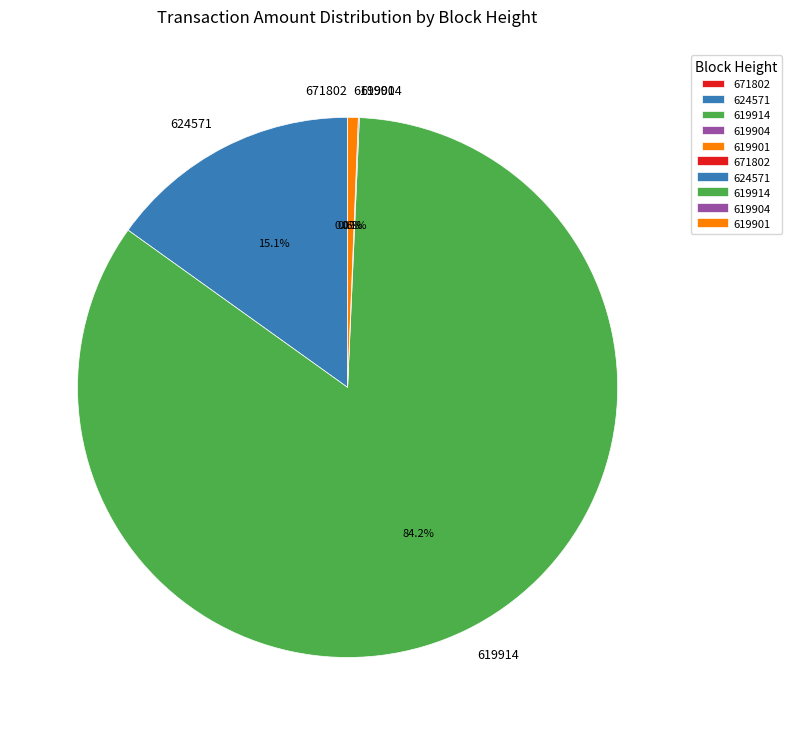

Rank the categories by value from lowest to highest.

671802, 619904, 619901, 624571, 619914